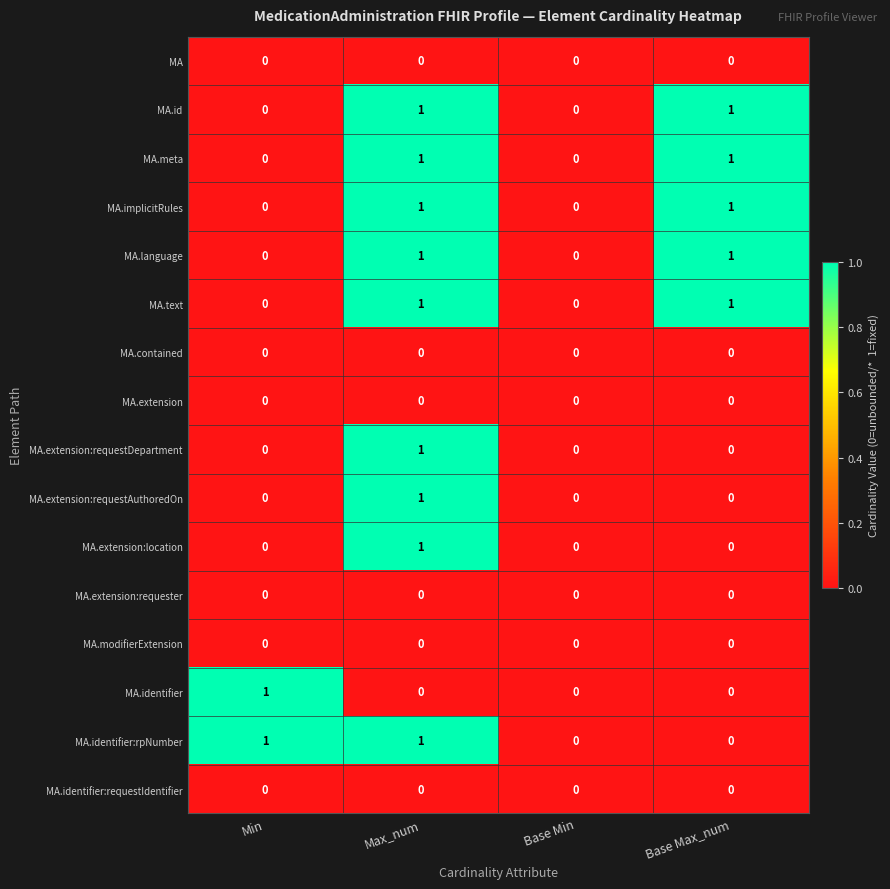

The value of MA.extension at Max_num is 0. True or false?

True